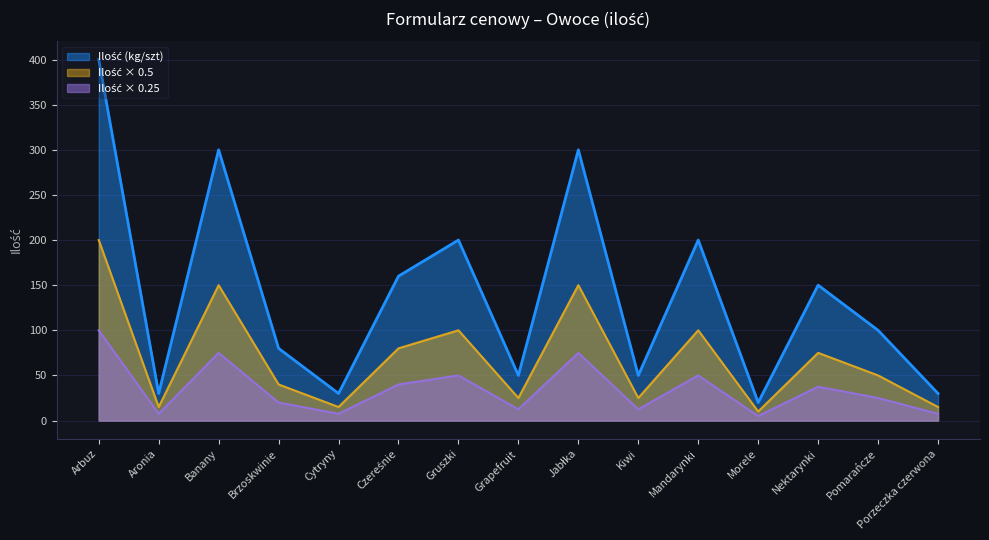

How many series are shown in this chart?

3